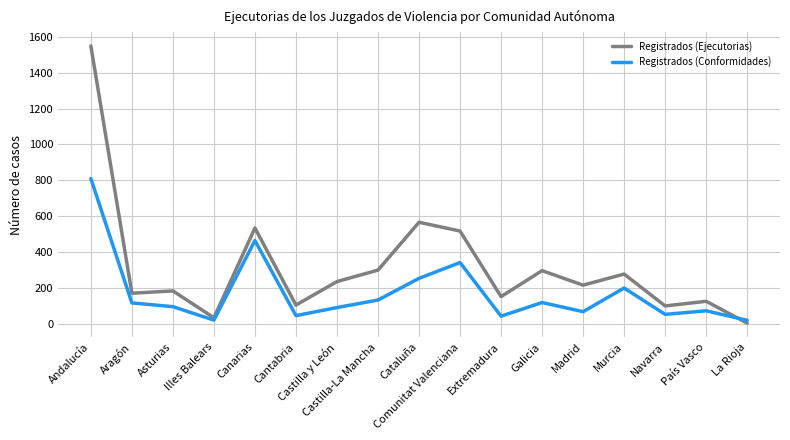

Read the Registrados (Ejecutorias) value at Murcia.

277